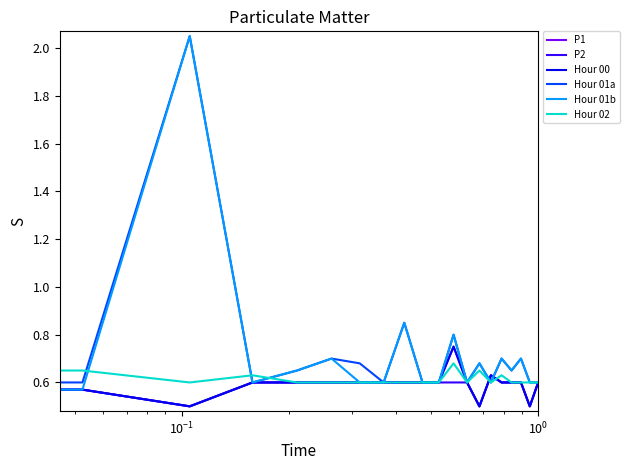

Does the chart have visible grid lines?

No